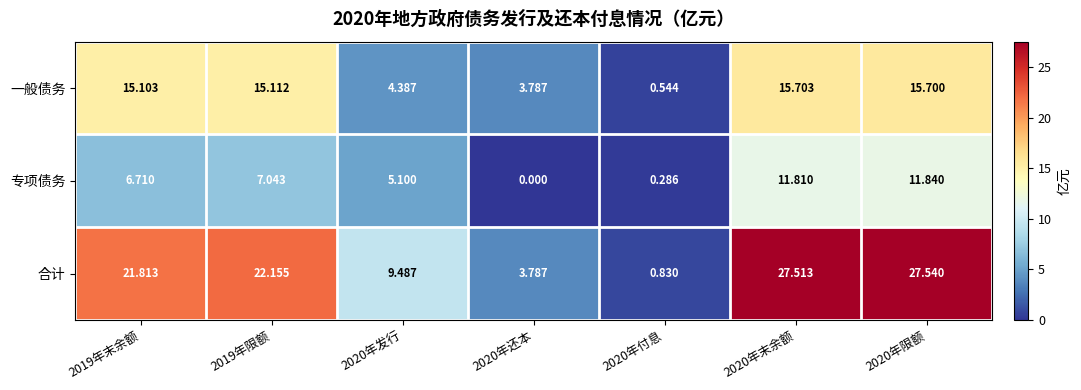

How many distinct data groups are displayed?

3